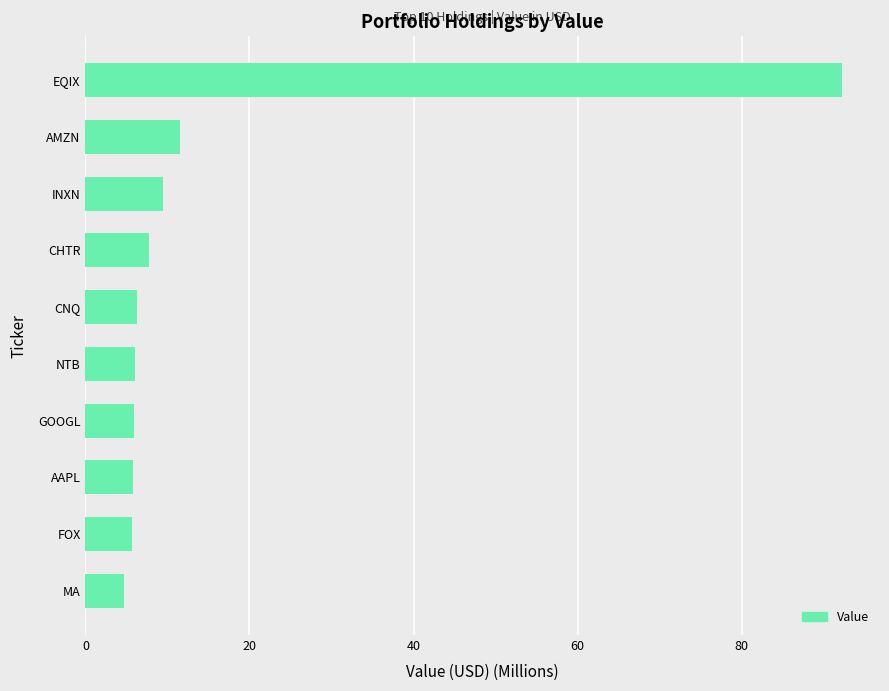

The chart shows a value of 7.7 at CHTR. True or false?

True